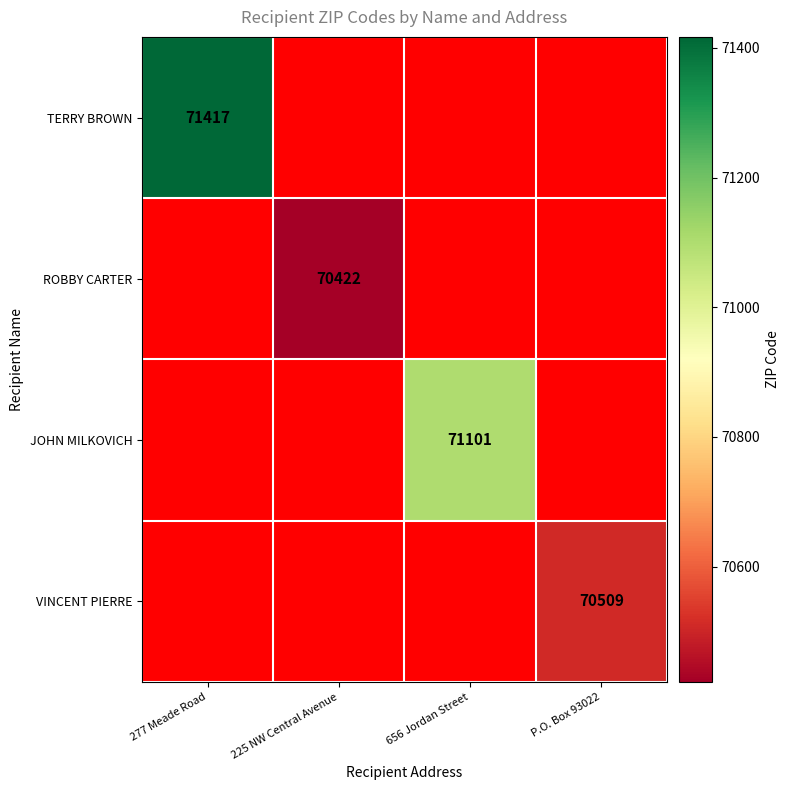

At how many categories does at least one series exceed 70583?

2